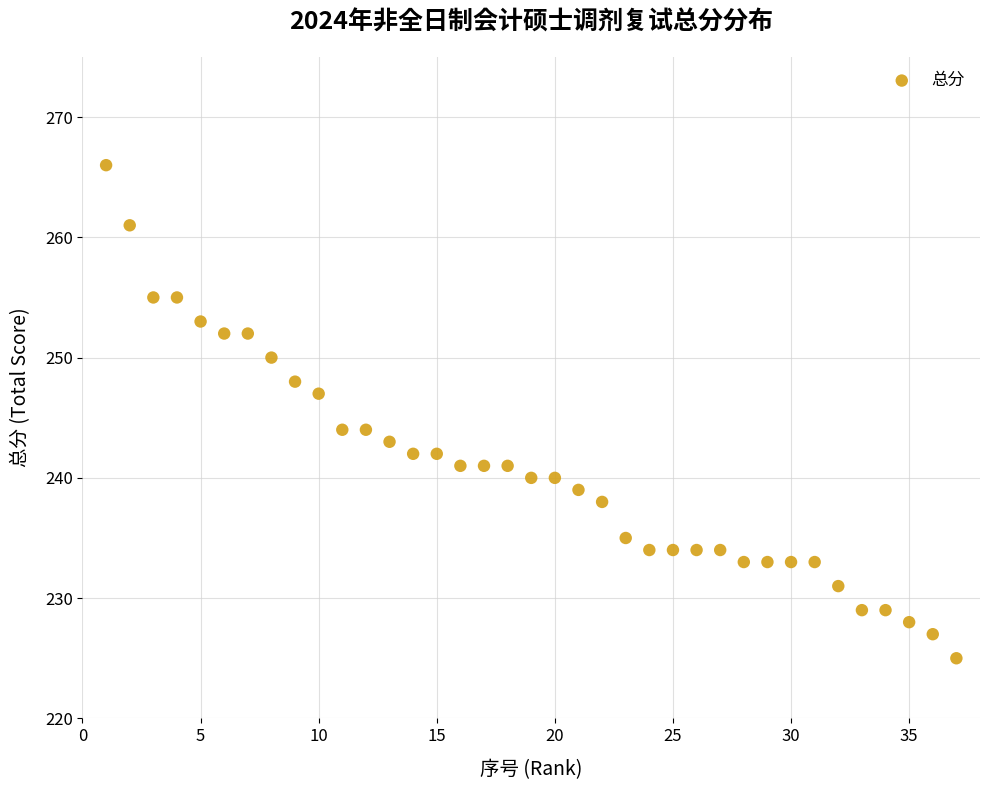

What is the range of Y values (max minus min)?

41